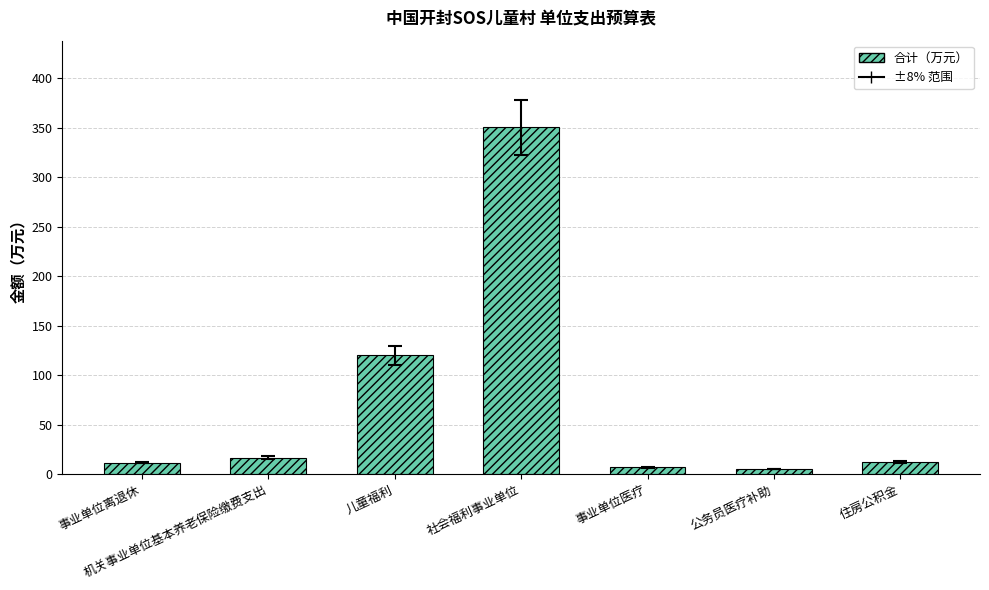

Between 社会福利事业单位 and 公务员医疗补助, which is larger?

社会福利事业单位